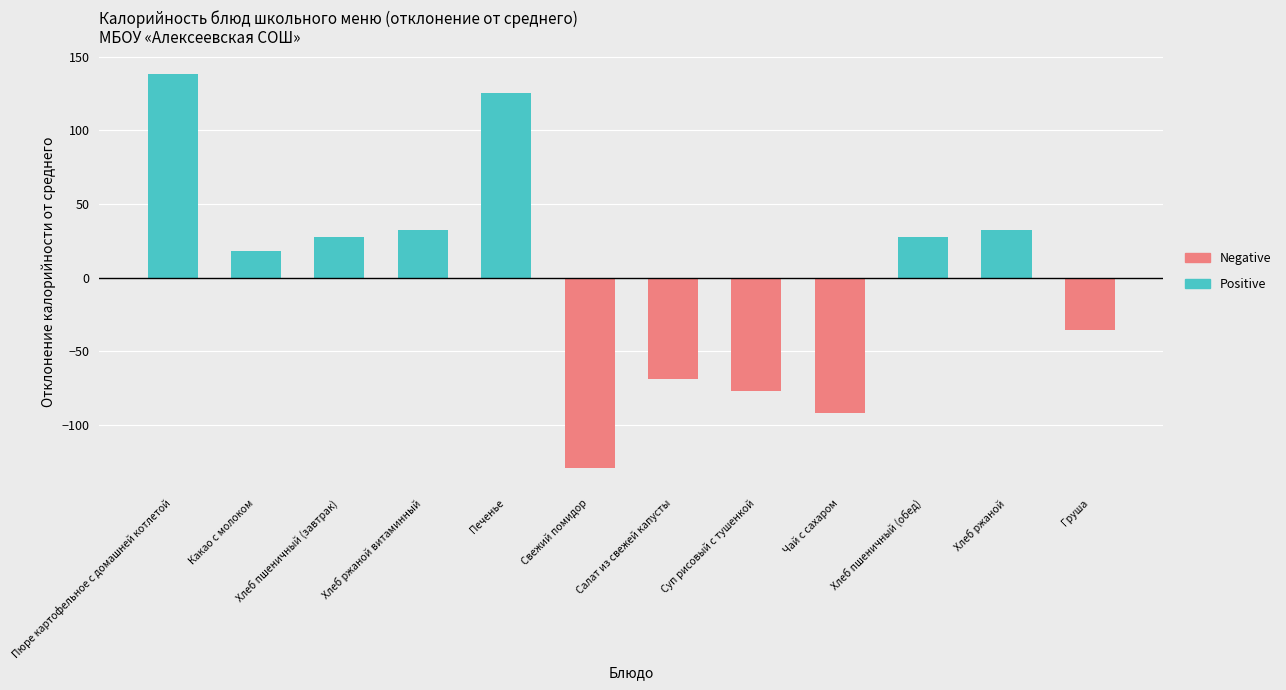

List the series in order of their peak value, lowest first.

Negative, Positive